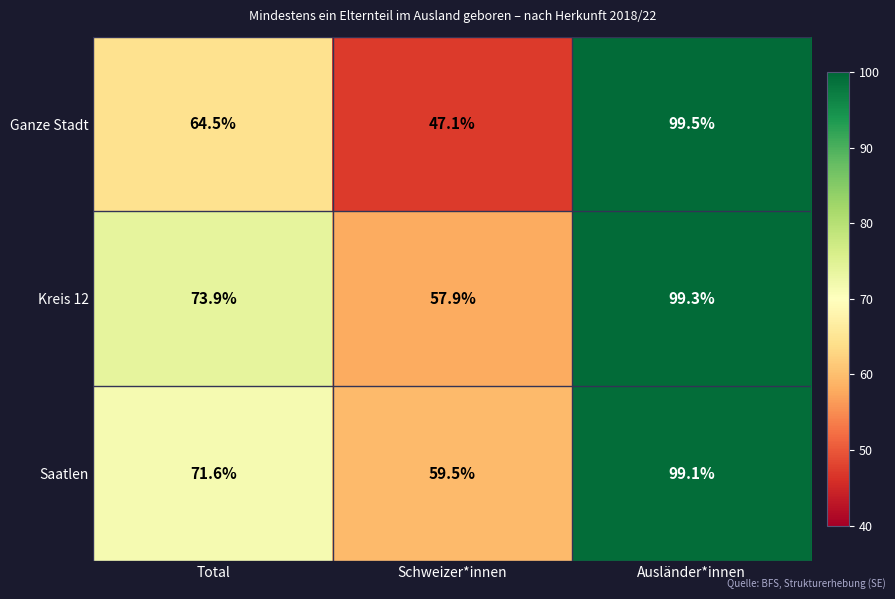

Is it true that Ganze Stadt equals 47.1 at Schweizer*innen?

True